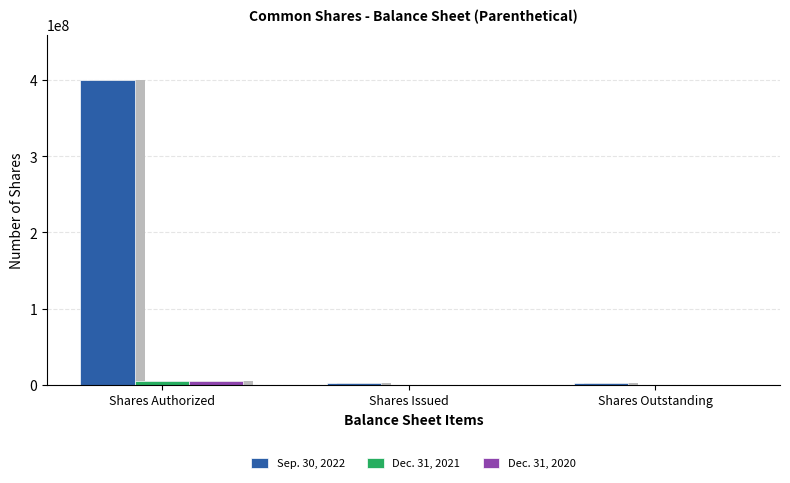

Rank the series at Shares Issued from lowest to highest value.

Dec. 31, 2021, Dec. 31, 2020, Sep. 30, 2022